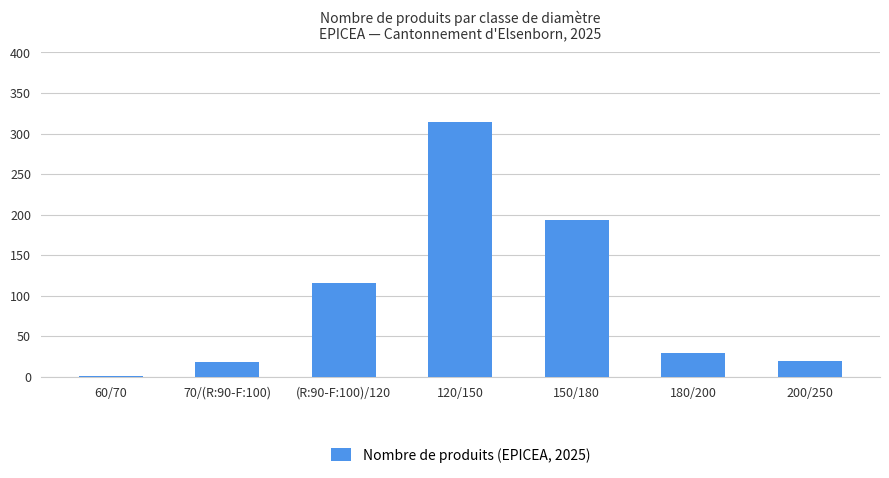

Where does the data first go above 29?

(R:90-F:100)/120